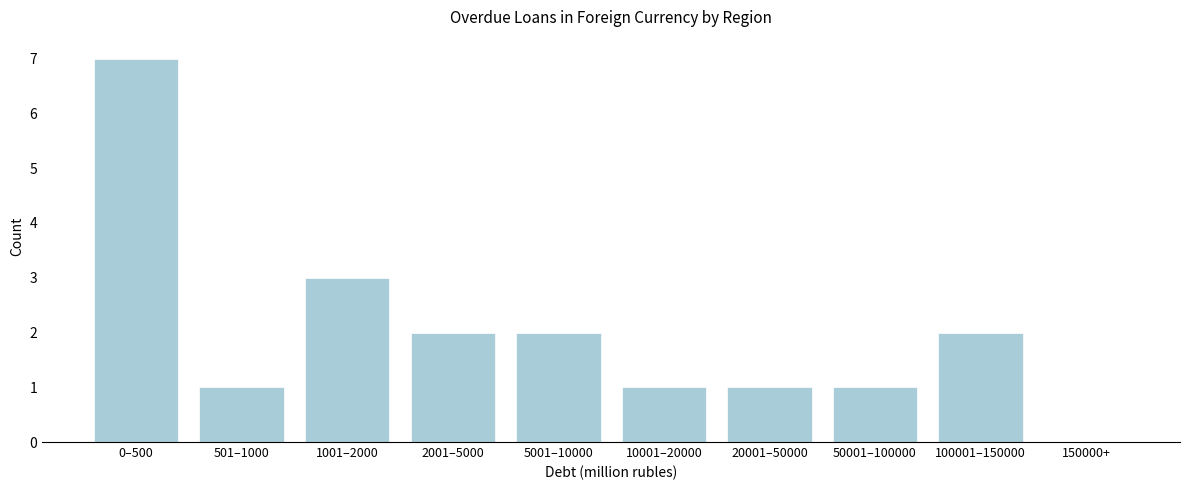

Reading left to right, what are all the values shown in this chart?

0–500=7	501–1000=1	1001–2000=3	2001–5000=2	5001–10000=2	10001–20000=1	20001–50000=1	50001–100000=1	100001–150000=2	150000+=0